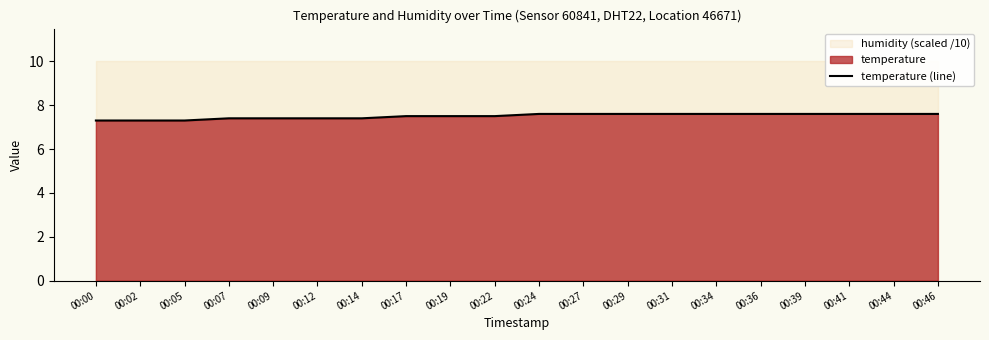

What is the ratio of the value at 00:14 to the value at 00:22?

1.0